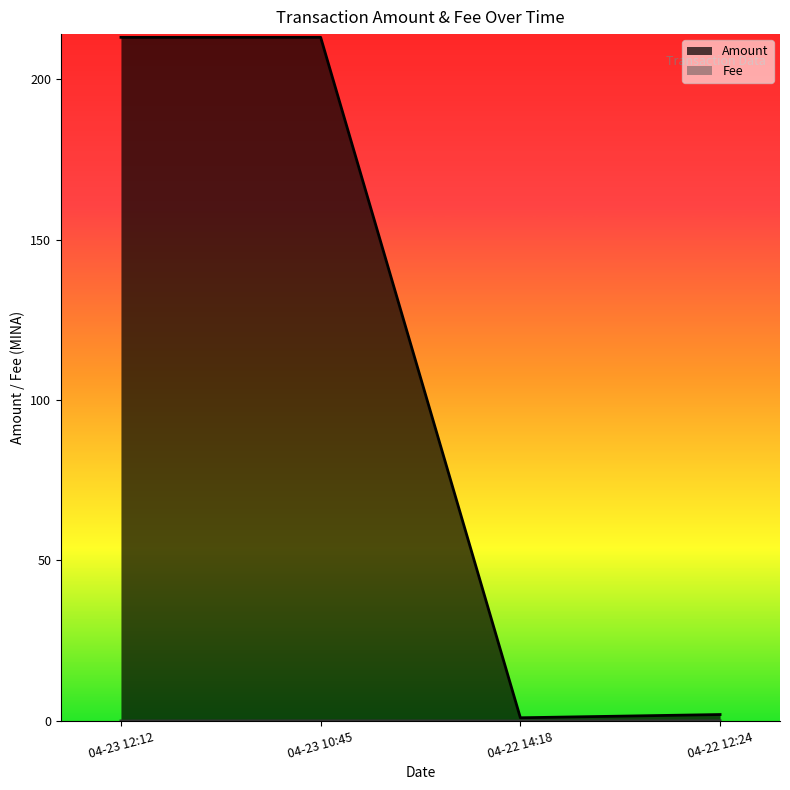

True or false: Fee has more than 1 interior local peaks.

False